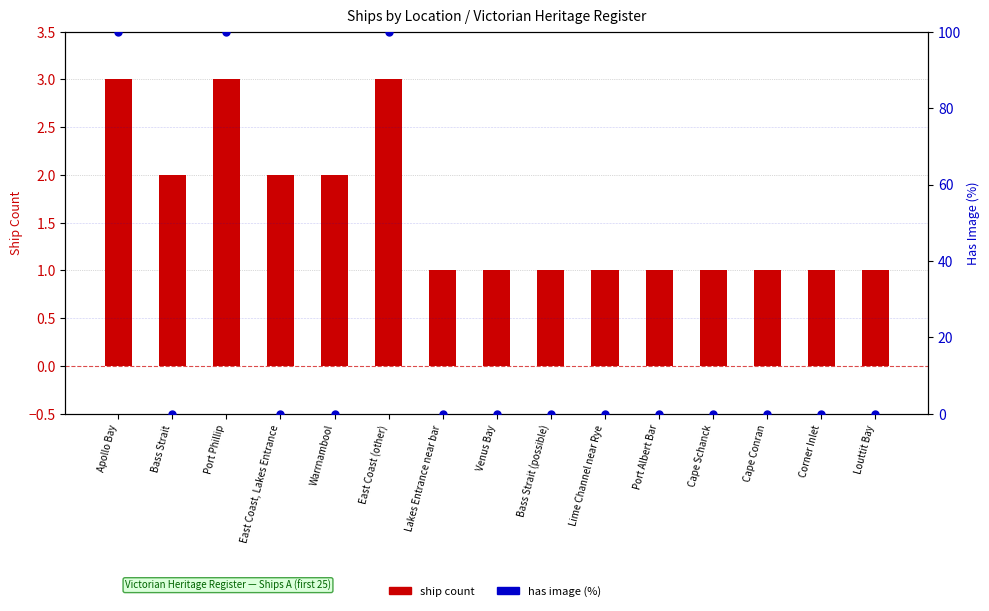

At how many categories does at least one series exceed 6?

3